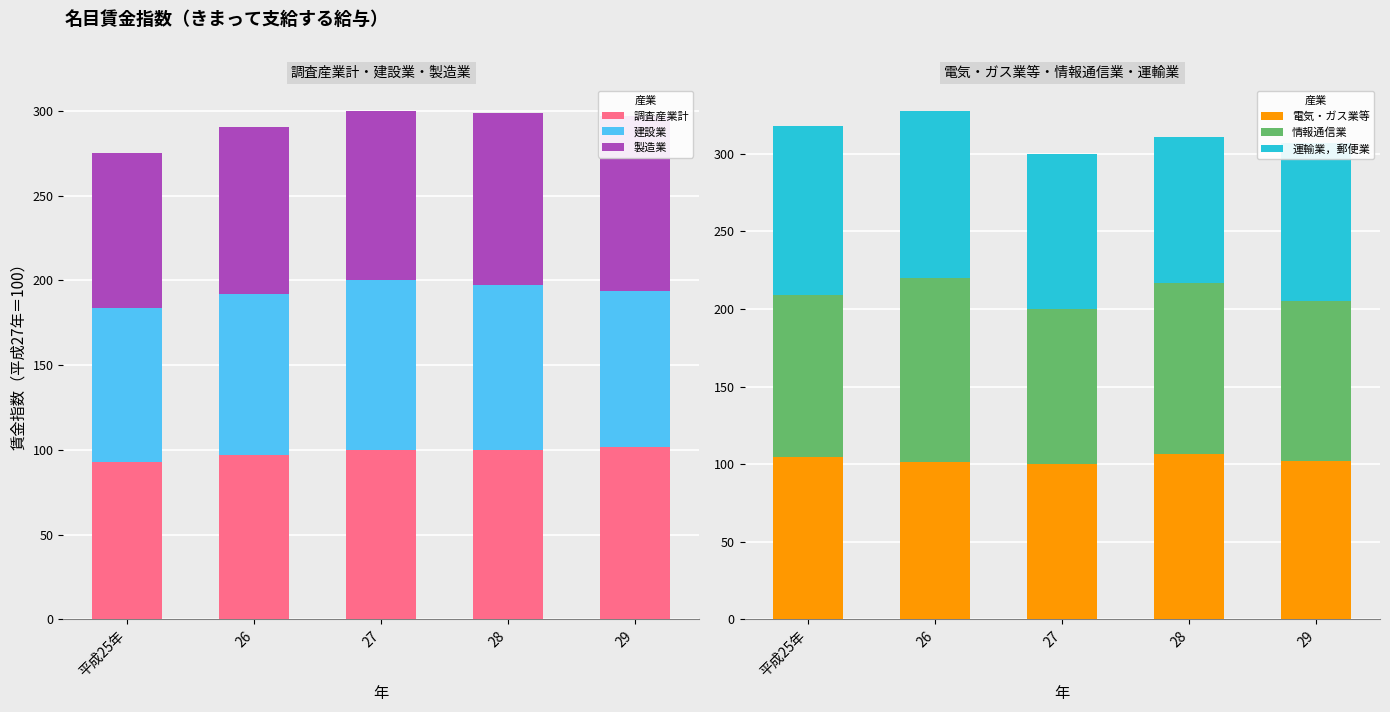

Is the value of 情報通信業 at 27 greater than the value of 電気・ガス業等 at 平成25年?

No